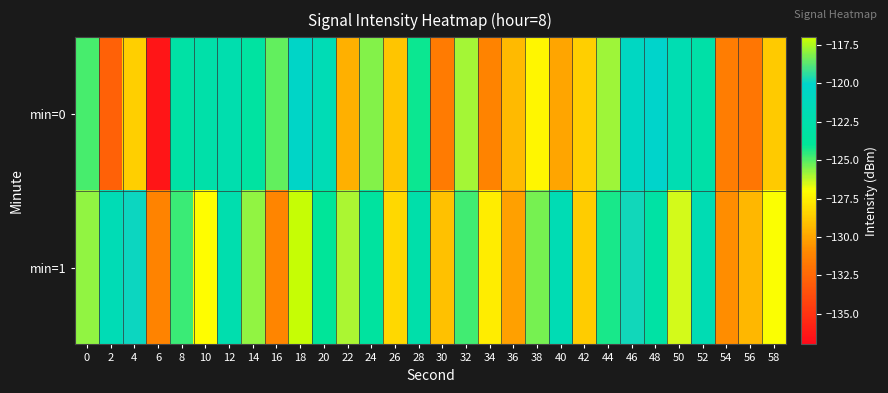

What is the spread (max minus min) of values at 16?

5.9